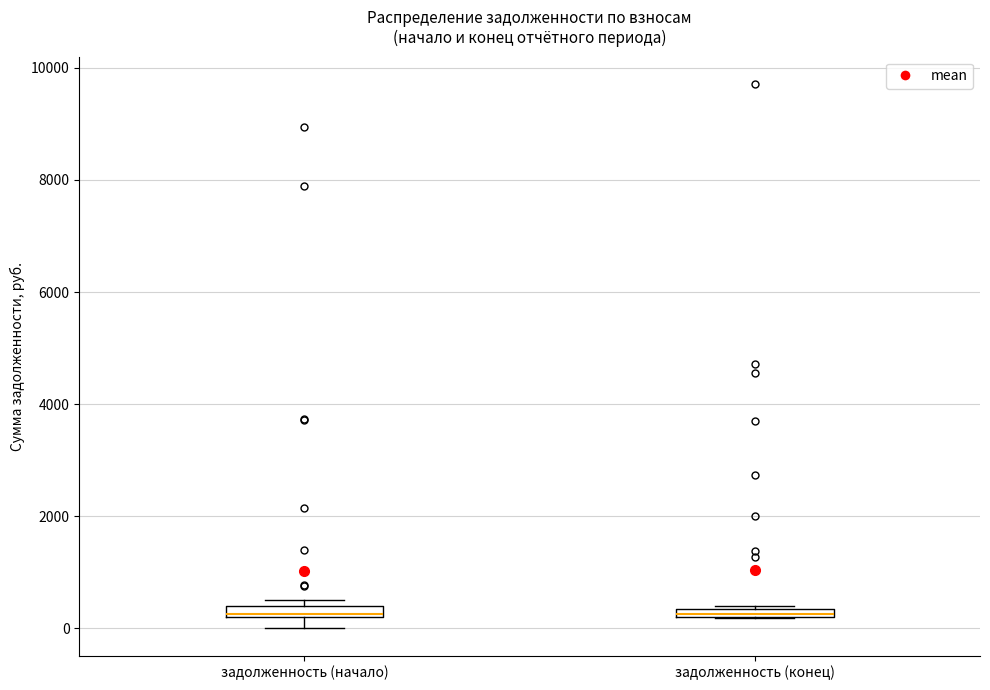

Where is the upper edge of the box for задолженность (начало) on the y-axis? The values are not printed on the chart, so give them approximately, as read against the axis.

400